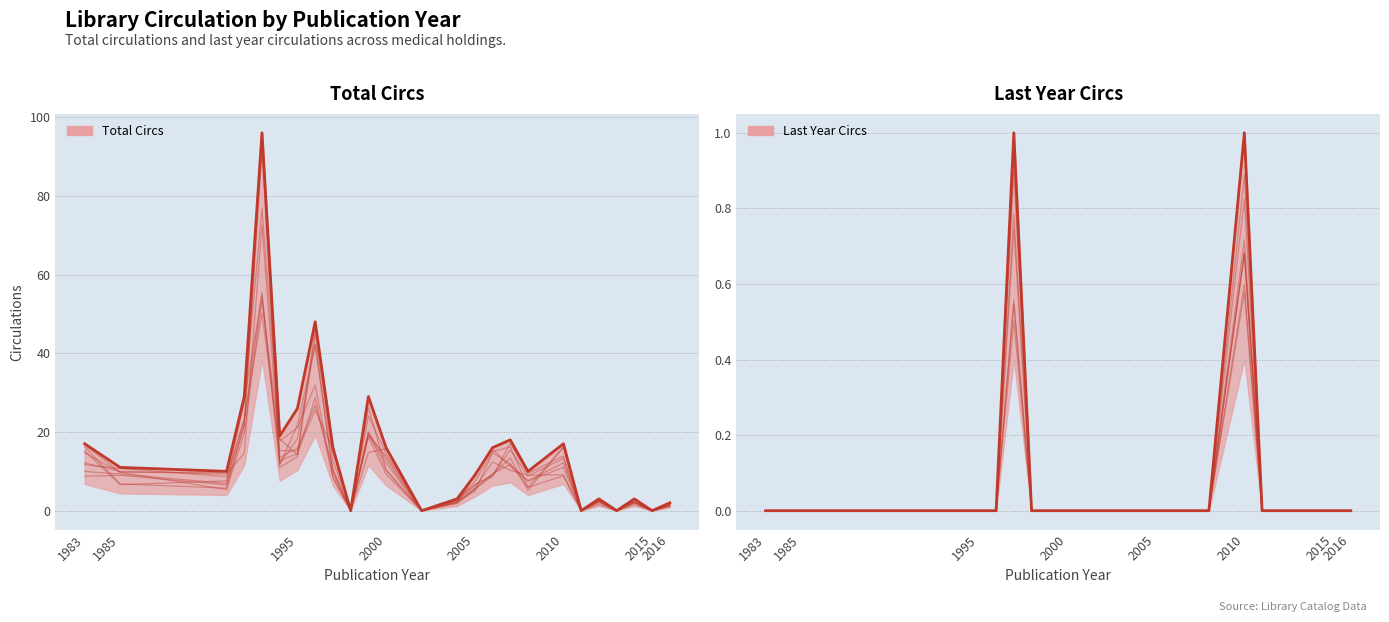

In Total Circs, how many points are lower than both neighbors (excluding endpoints)?

8